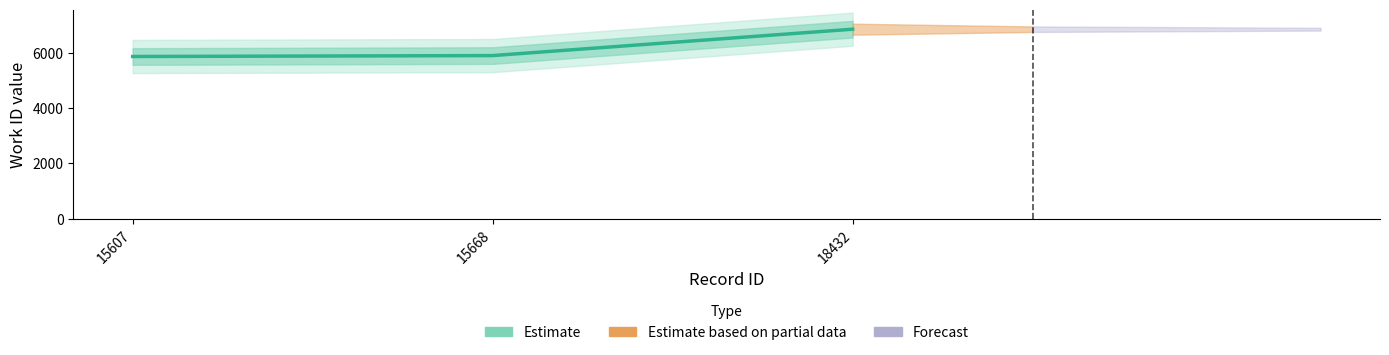

Between 15607 and 18432, which is larger?

18432